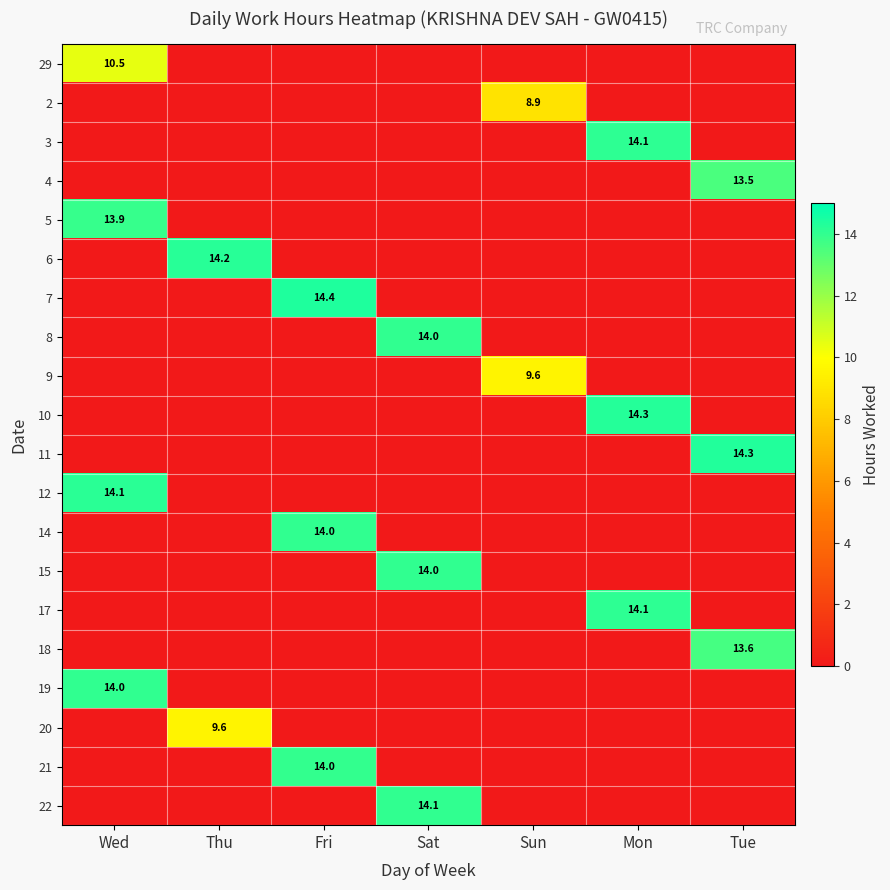

True or false: 9 has a value of 2.8 at Sun.

False